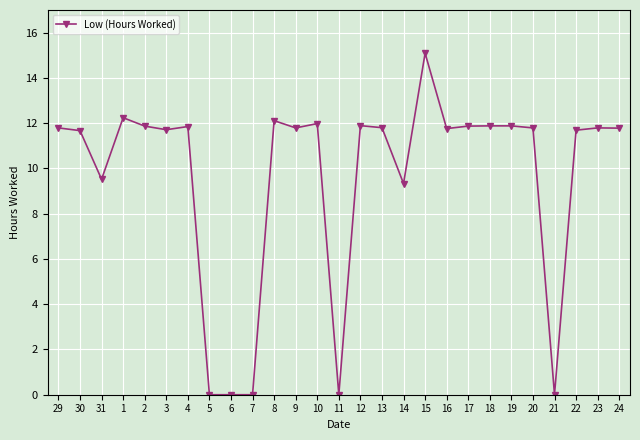

Which label corresponds to the largest value in the chart?

15